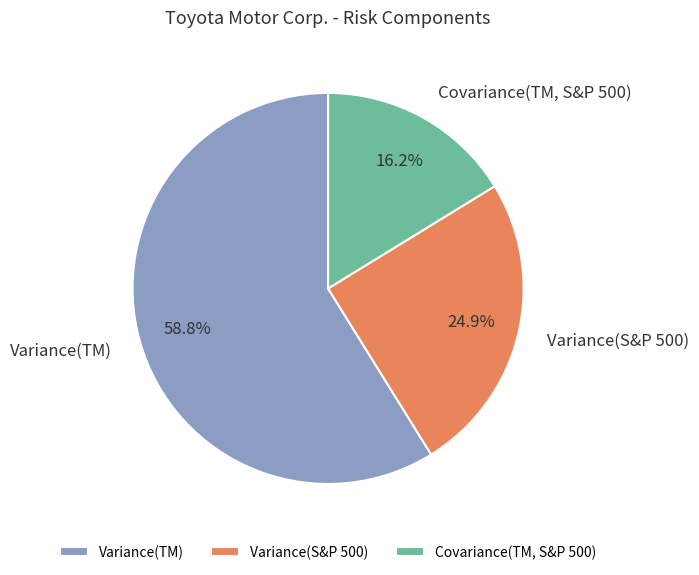

Does any single category account for the majority?

Yes